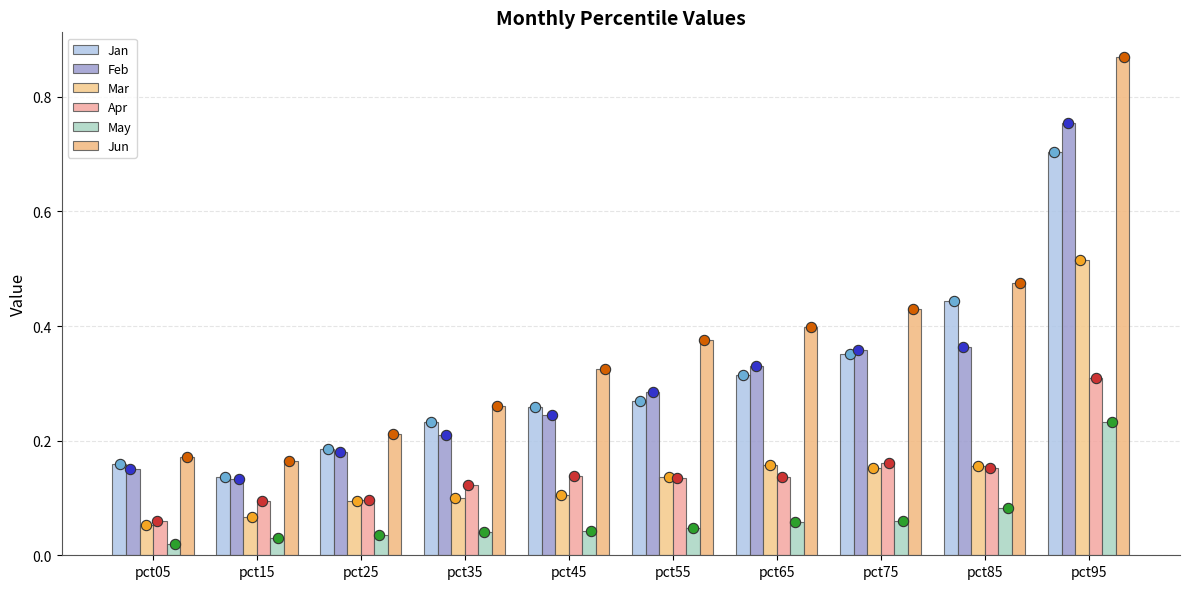

At how many categories does at least one series exceed 0?

10